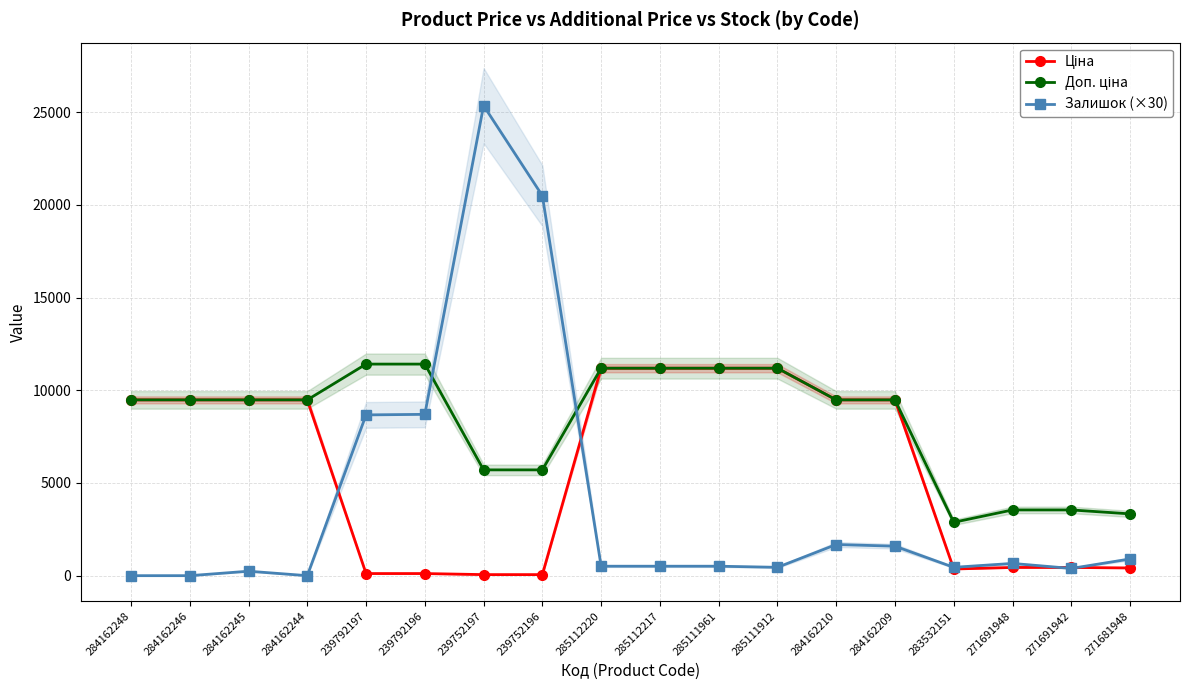

How many times do Залишок (×30) and Доп. ціна cross each other?

2